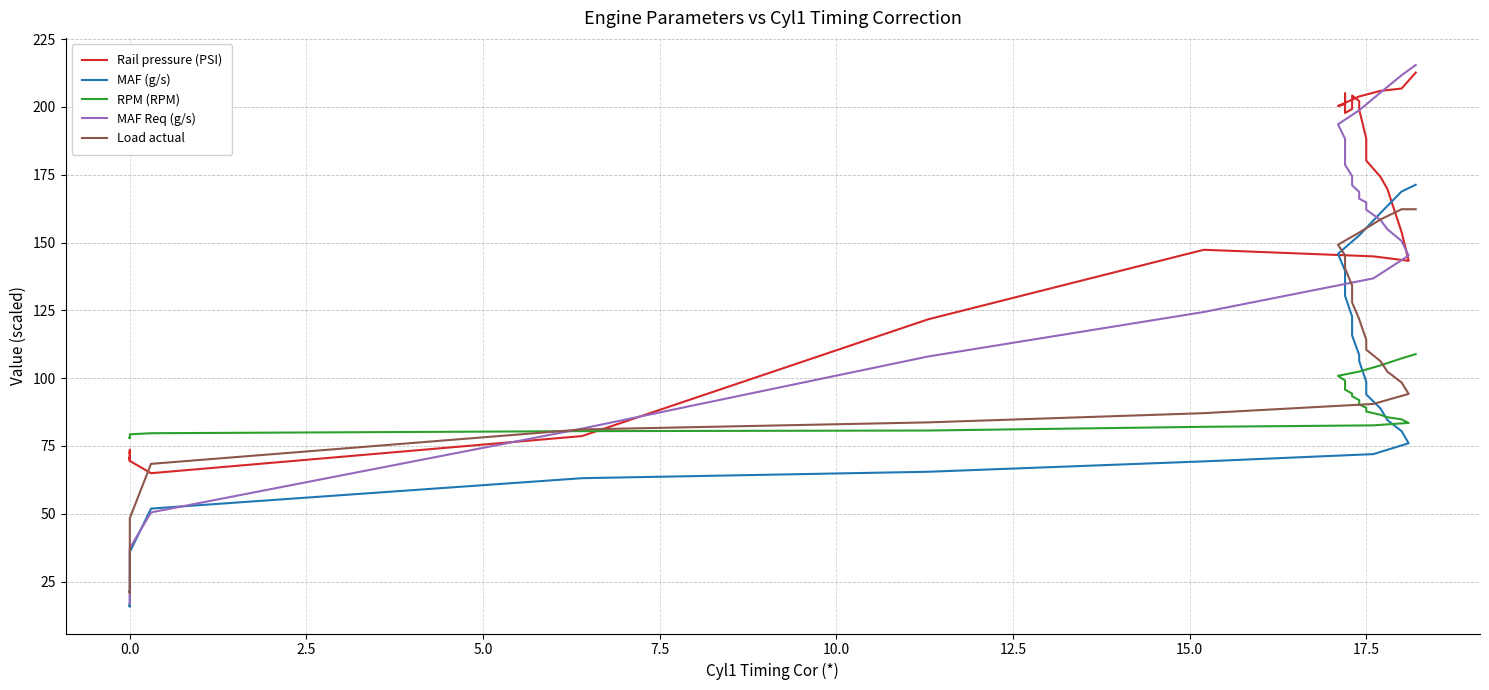

How many data points in MAF (g/s) are less than 69?

20